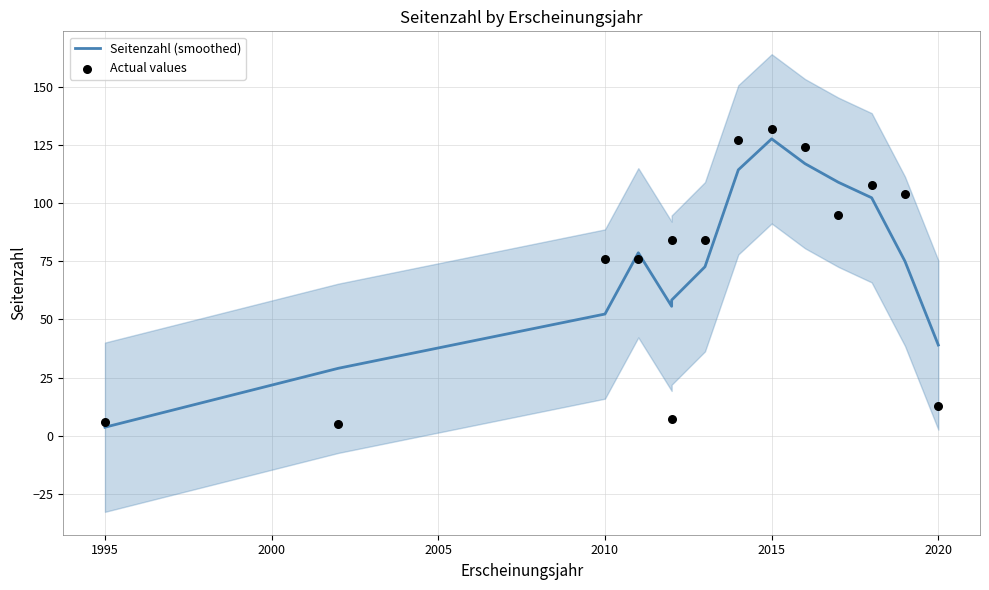

At how many categories does at least one series exceed 56?

11